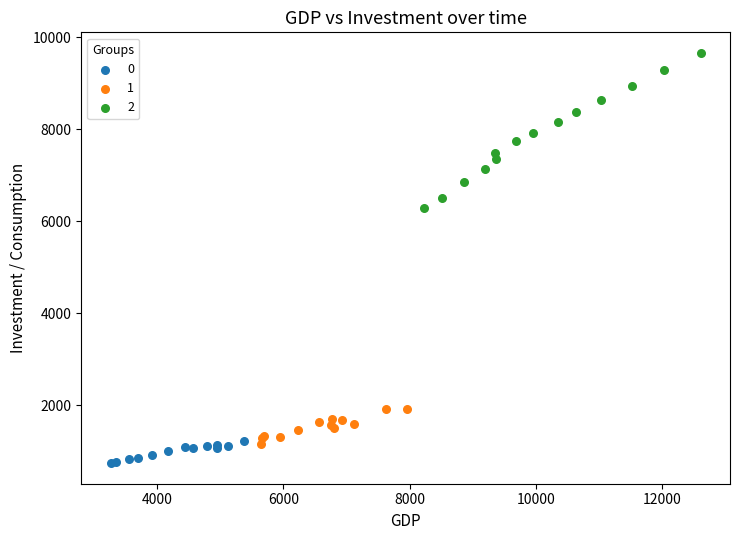

Which series has the widest spread of Y values?

2